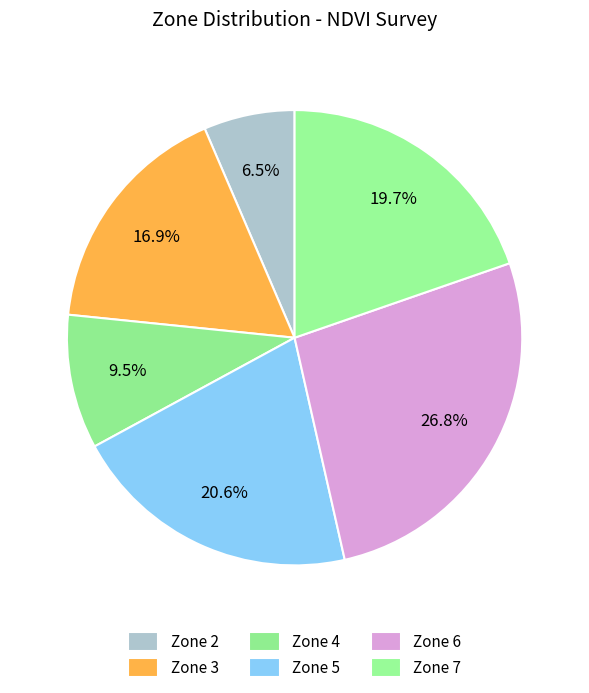

How many slices are in this pie chart?

6